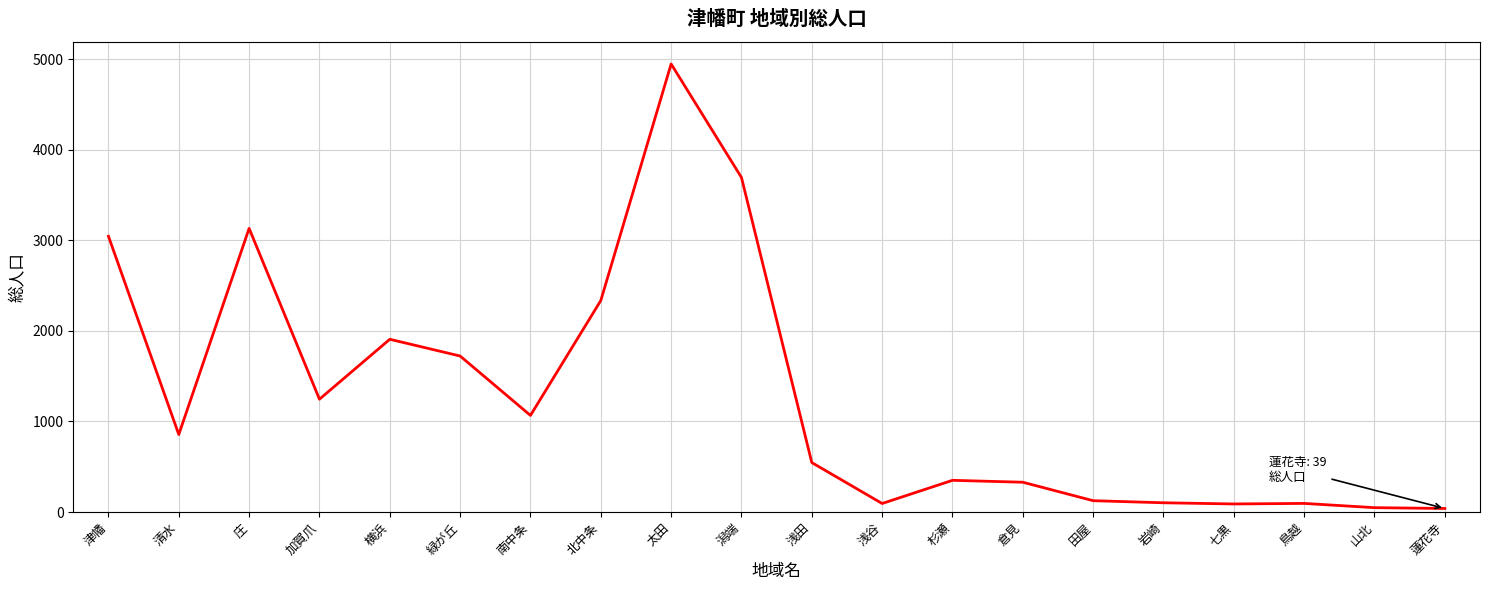

What is the smallest value displayed?

39